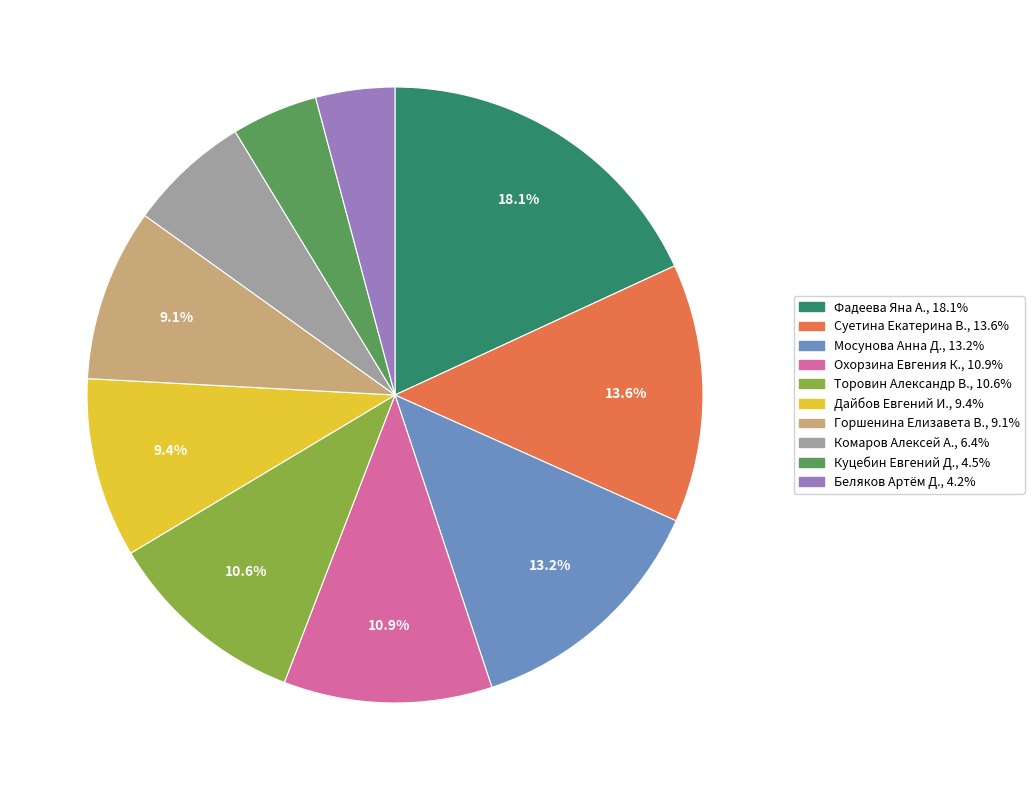

Is there a majority slice in this chart?

No